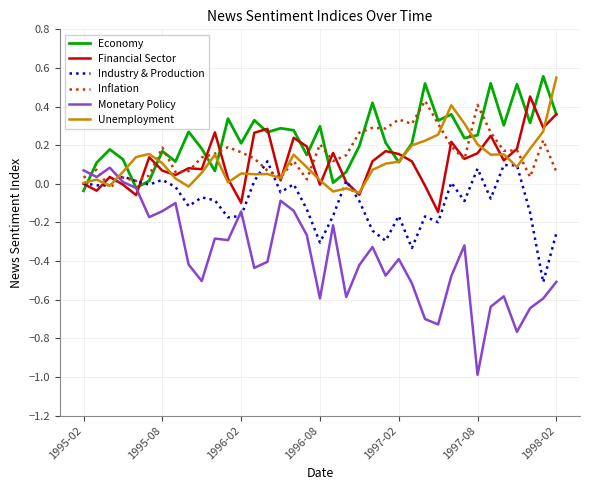

What is the minimum value for Monetary Policy?

-1.0